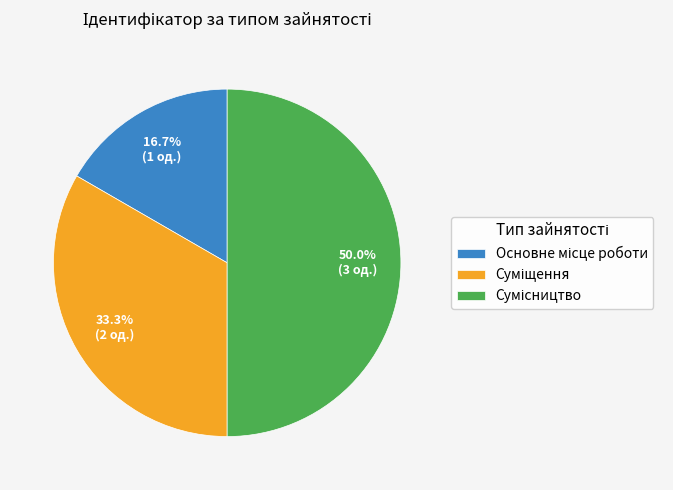

How many slices are in this pie chart?

3